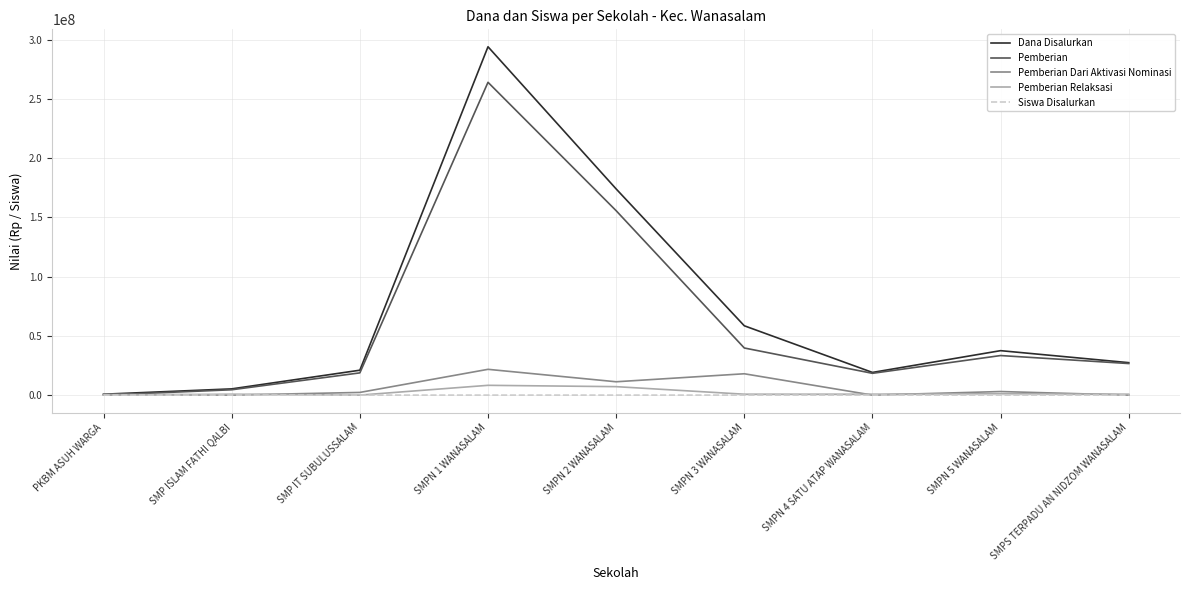

Which label corresponds to the largest value in the chart?

SMPN 1 WANASALAM